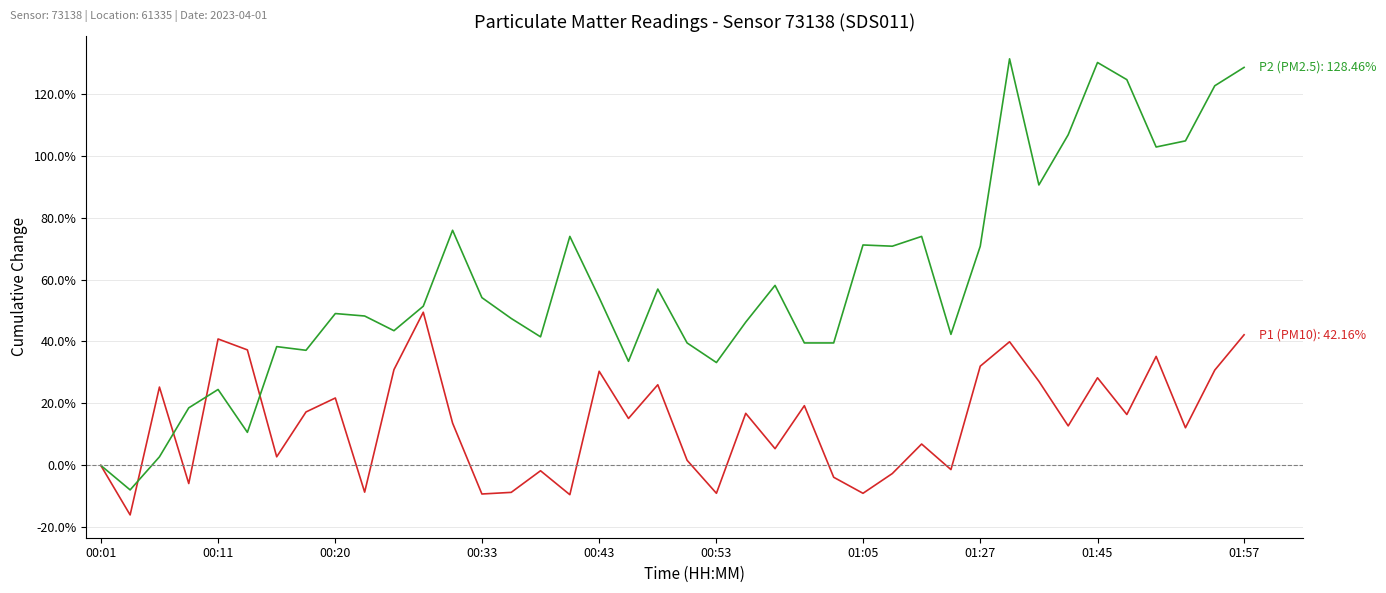

What is the smallest value displayed?

-16.0